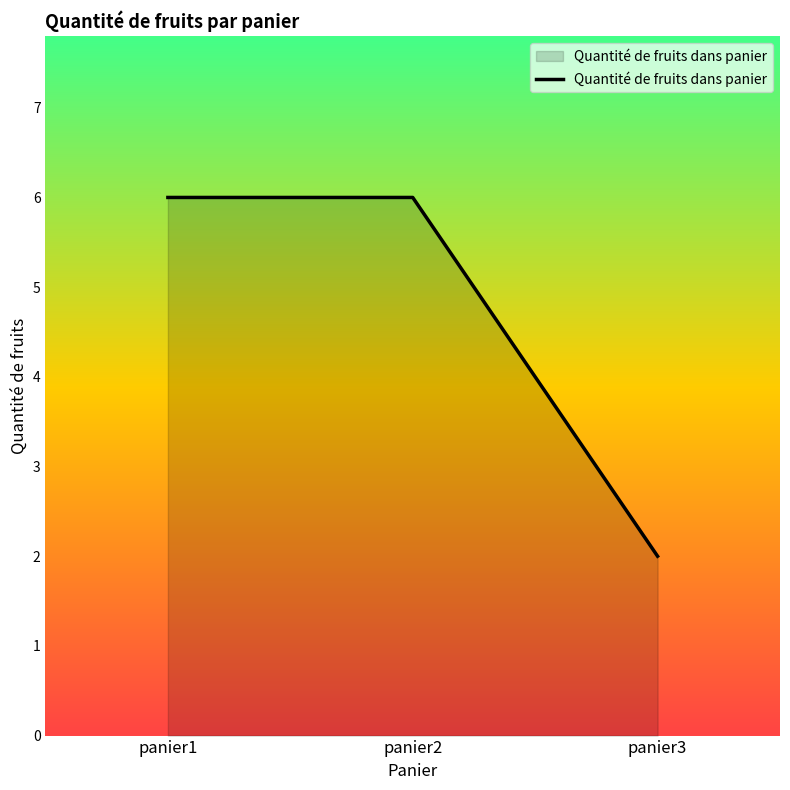

The value at panier3 is 1. True or false?

False